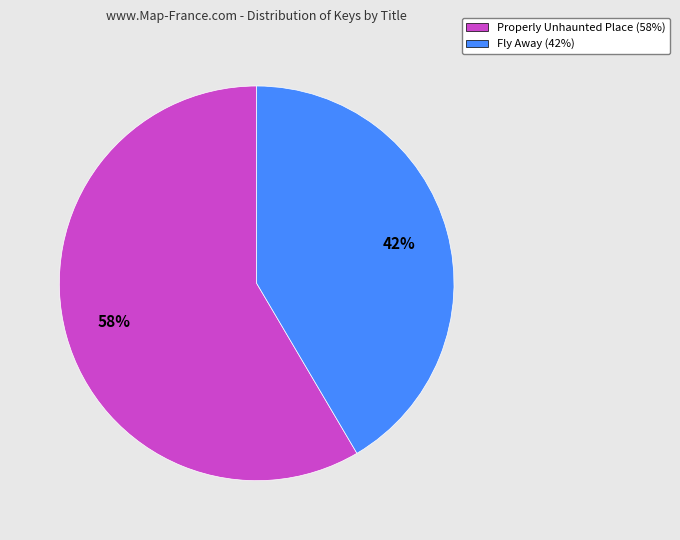

Is there a majority slice in this chart?

Yes